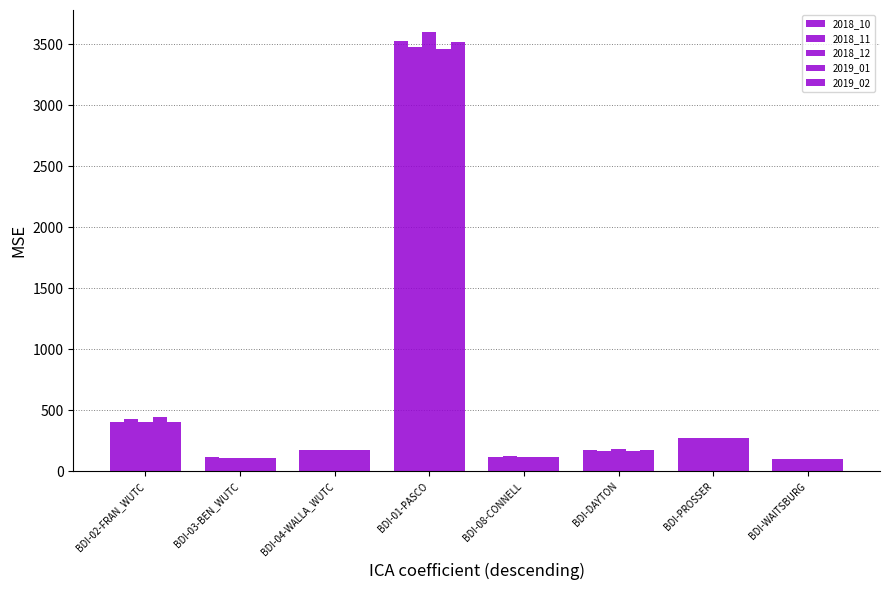

Rank the series at BDI-08-CONNELL from lowest to highest value.

2018_10, 2019_02, 2018_12, 2019_01, 2018_11